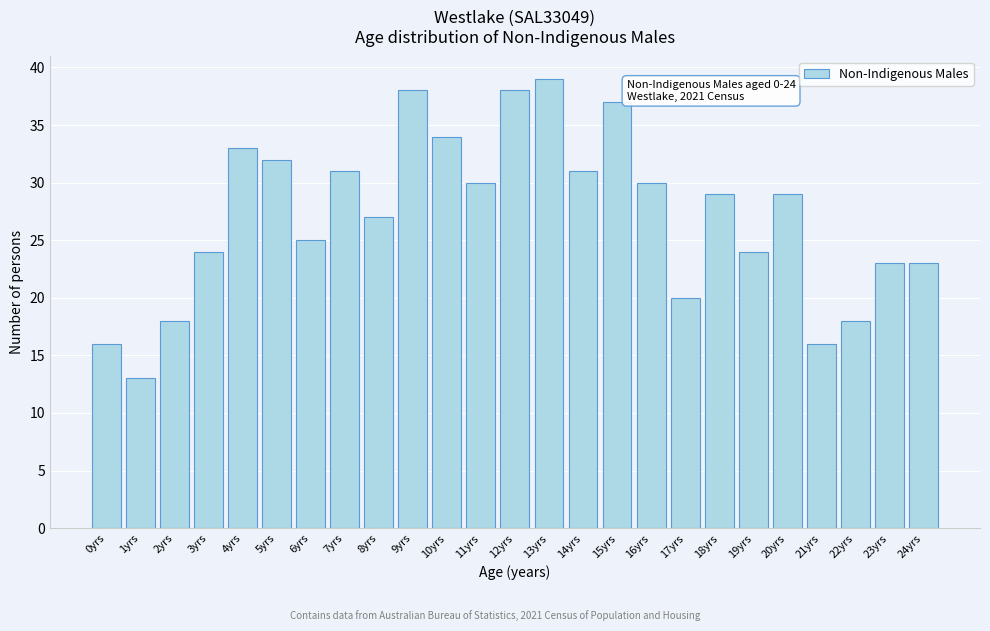

Reading left to right, list all the values displayed in this chart.

16	13	18	24	33	32	25	31	27	38	34	30	38	39	31	37	30	20	29	24	29	16	18	23	23